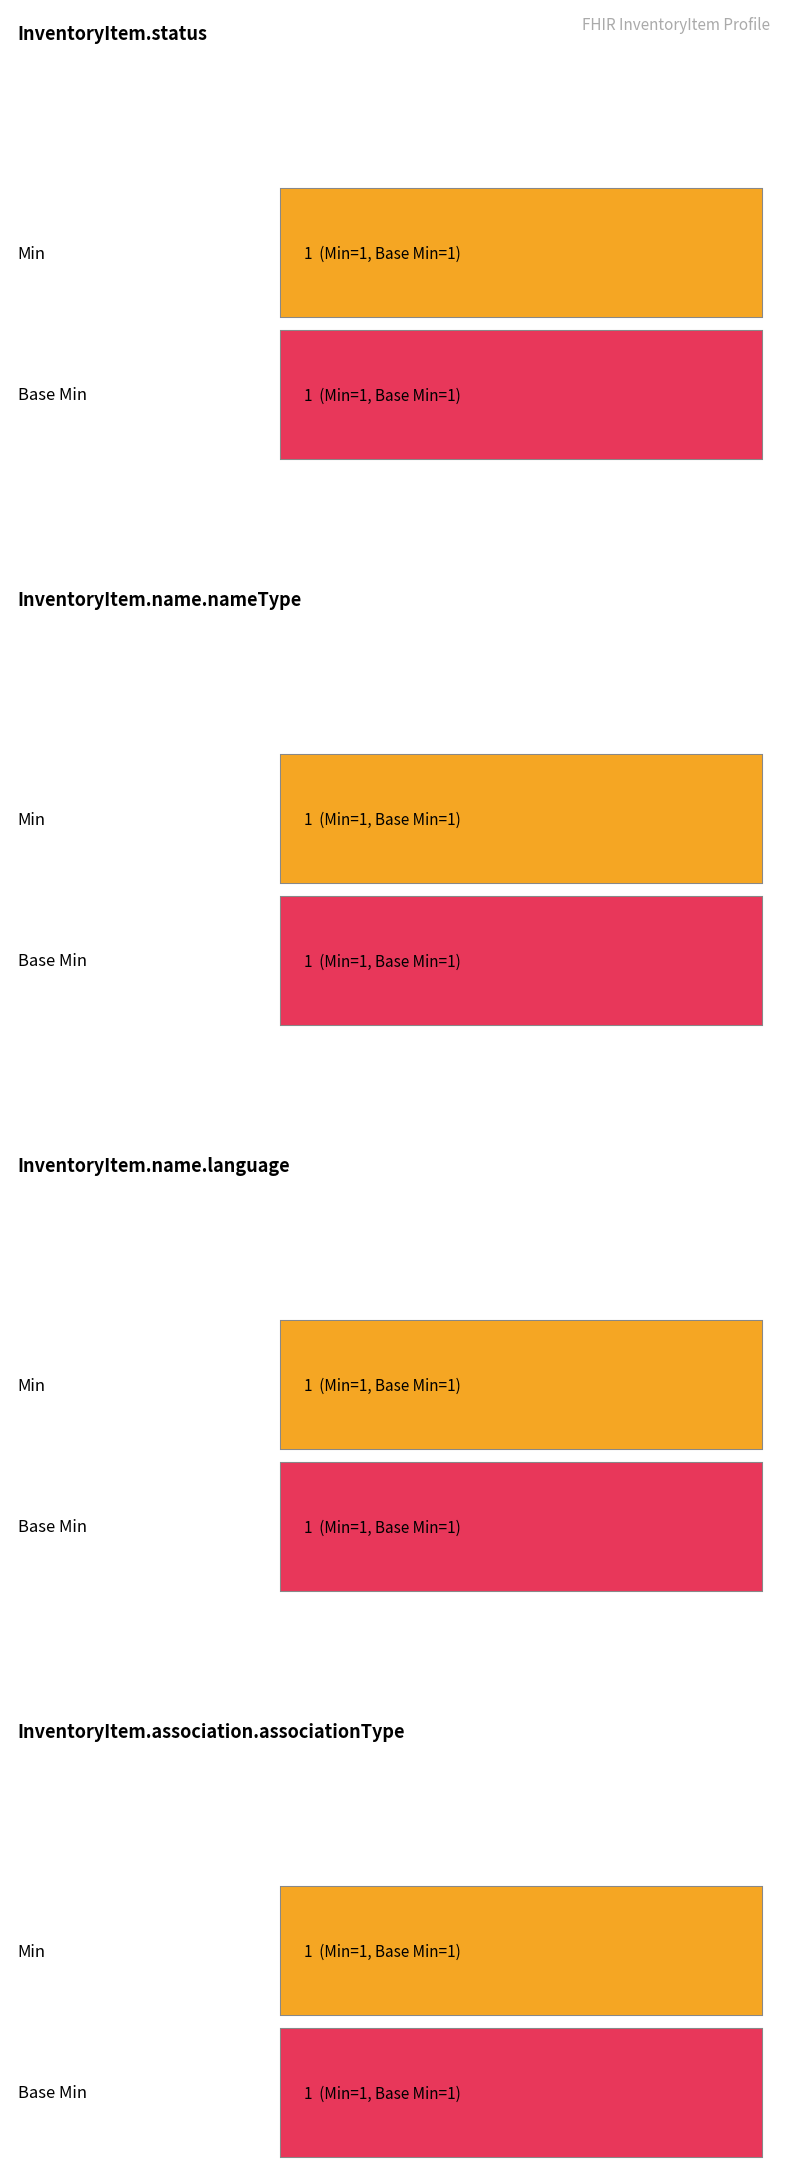

At which label does Min reach its peak?

InventoryItem.status